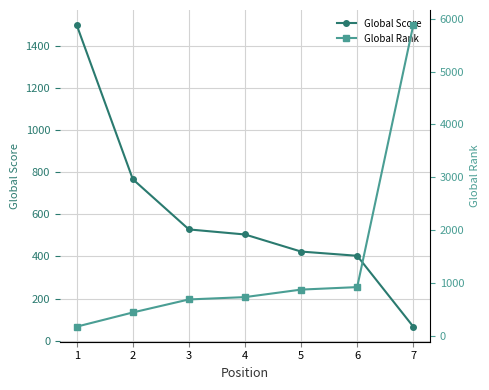

The value of Global Rank at 5 is 1539. True or false?

False